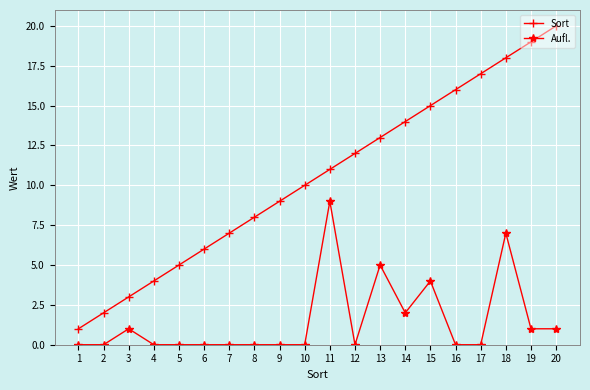

Reading left to right, what are all the values shown in this chart?

Sort: 1=1	2=2	3=3	4=4	5=5	6=6	7=7	8=8	9=9	10=10	11=11	12=12	13=13	14=14	15=15	16=16	17=17	18=18	19=19	20=20
Aufl.: 1=0	2=0	3=1	4=0	5=0	6=0	7=0	8=0	9=0	10=0	11=9	12=0	13=5	14=2	15=4	16=0	17=0	18=7	19=1	20=1